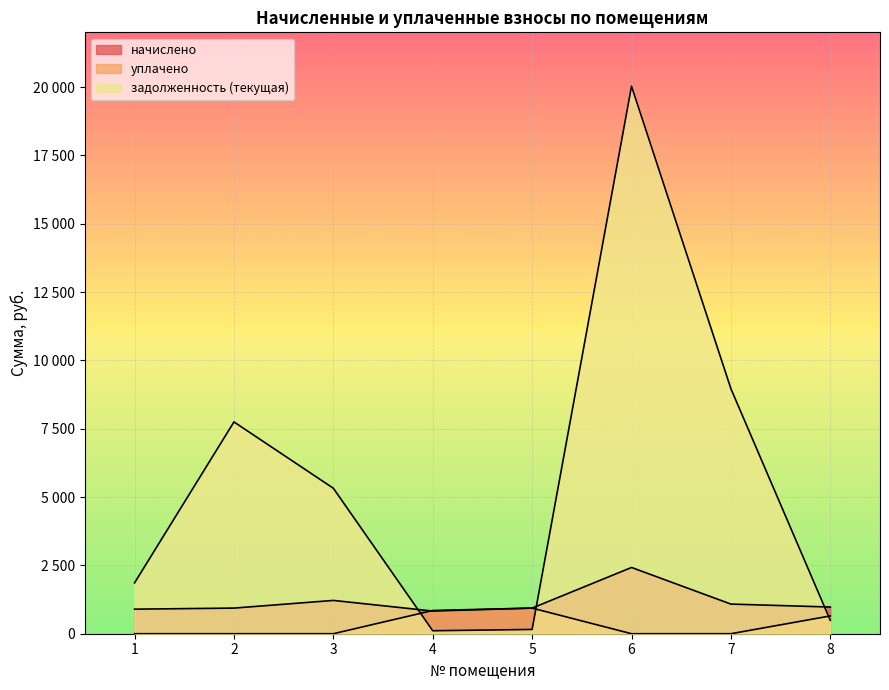

Where is начислено nearest to the value 1626?

3